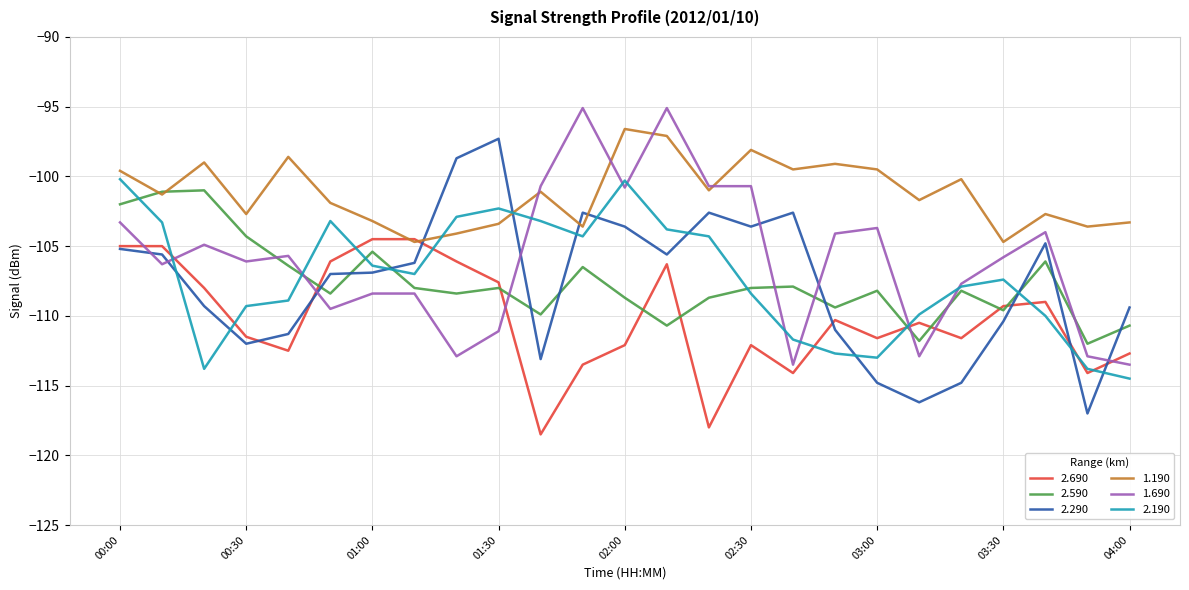

What is the maximum value for 2.290?

-97.3